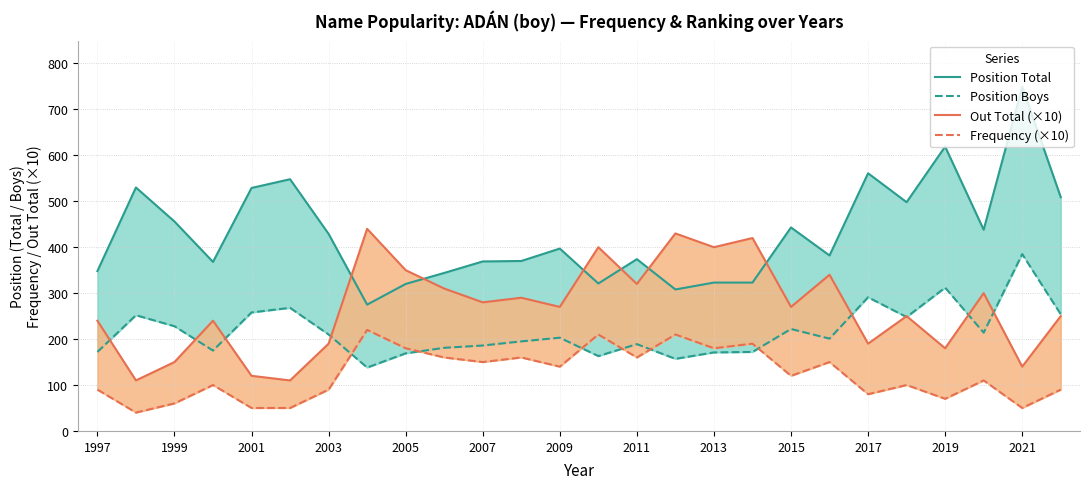

How many lines are shown in the chart?

4